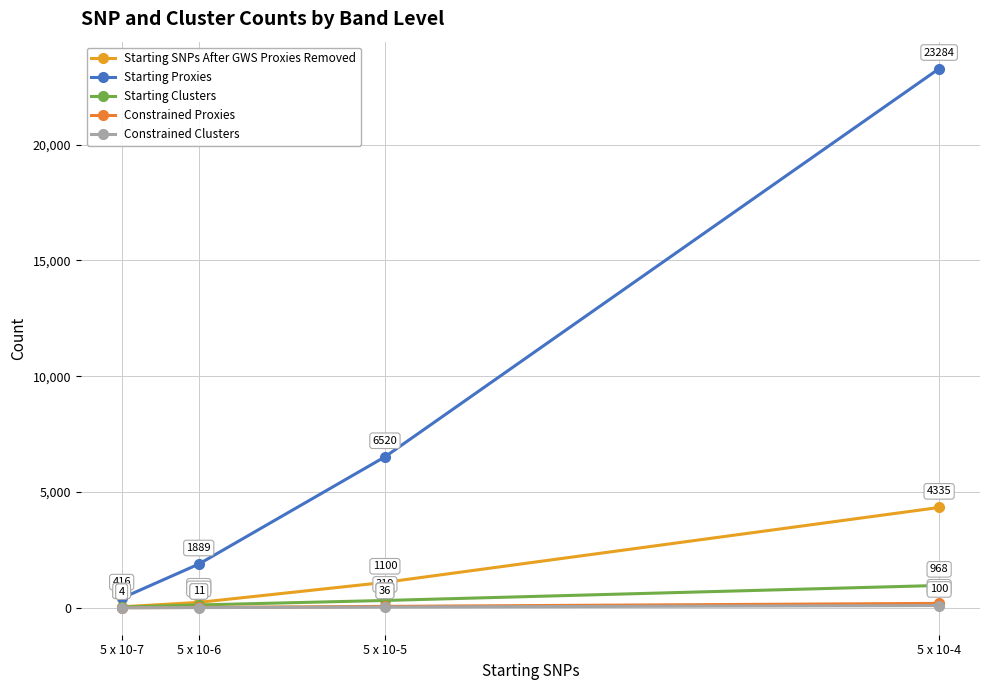

How many values in the Starting Proxies series are below 6520?

2